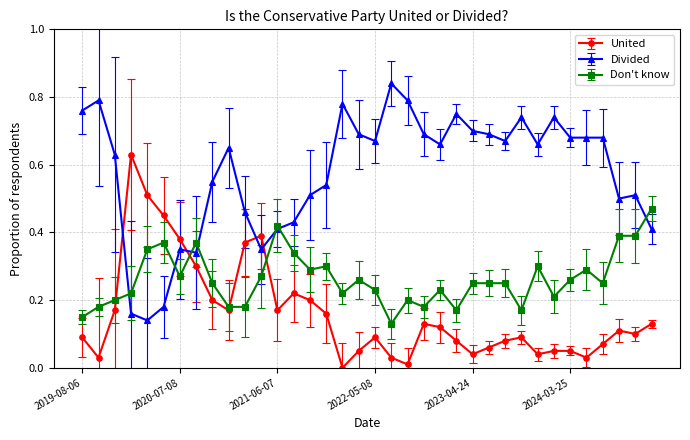

True or false: United and Divided intersect in this chart.

True